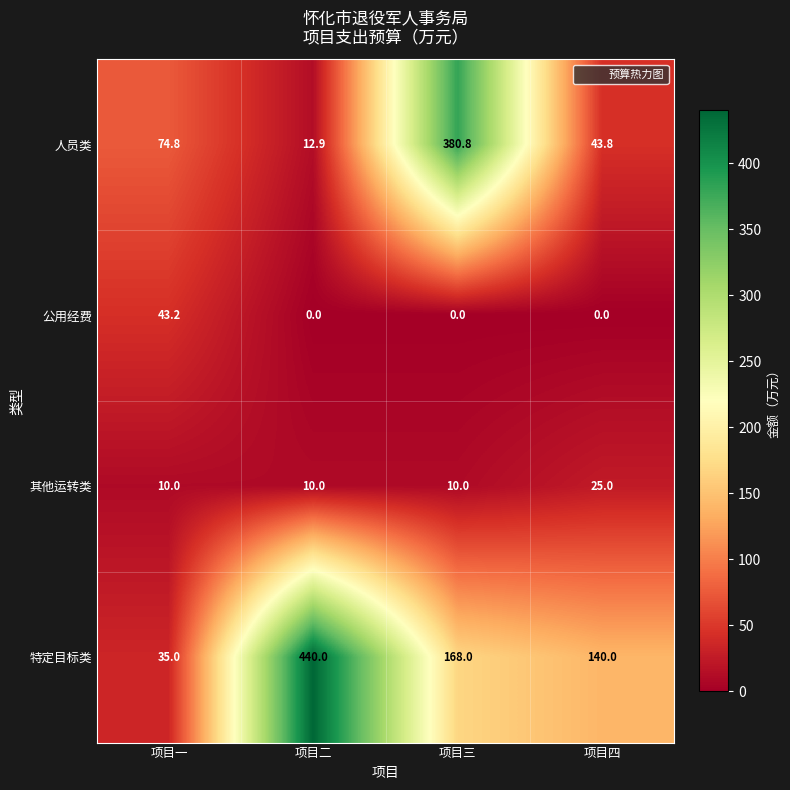

What is the lowest value of the 人员类 series?

12.9